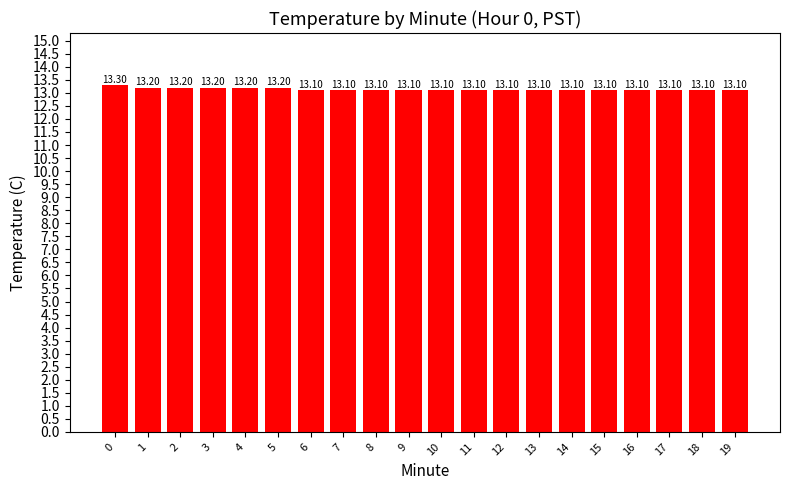

What is the change in value from 1 to 12?

-0.1